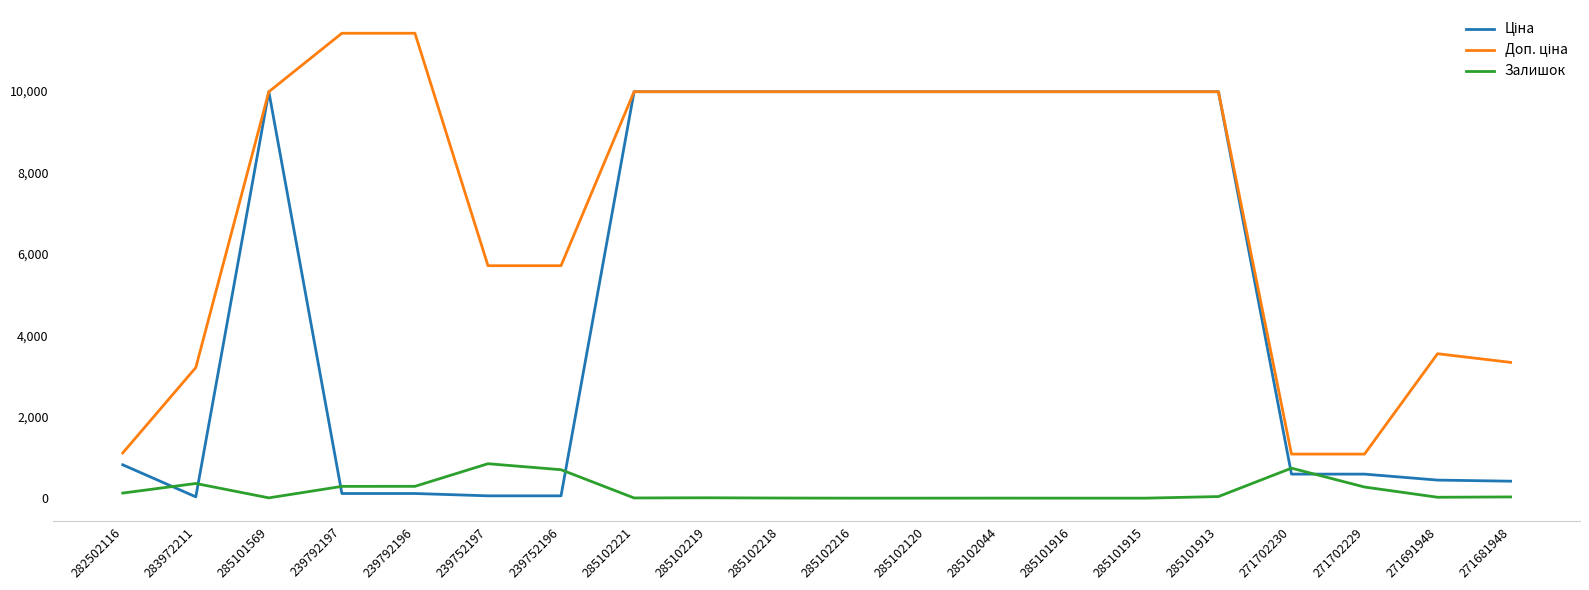

The Залишок series shows 0.0 at 285102120. True or false?

True